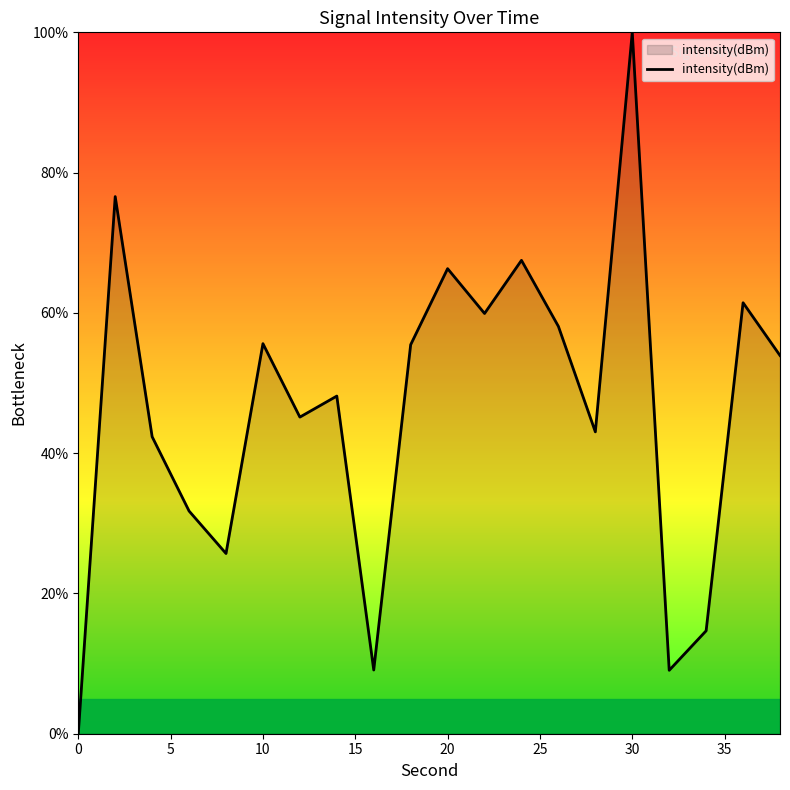

What is the maximum value shown in the chart?

100.0